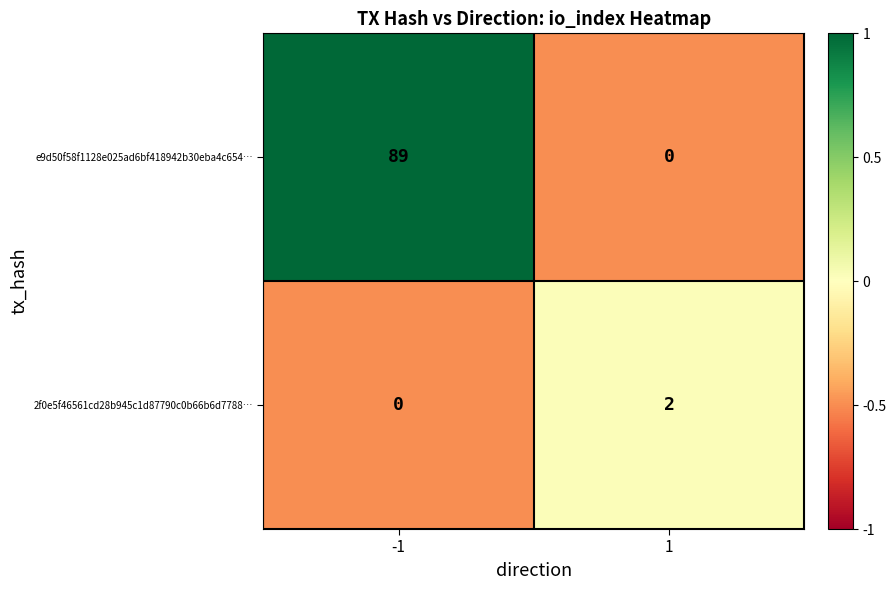

Which series changed the most between -1 and 1?

e9d50f58f1128e025ad6bf418942b30eba4c654…